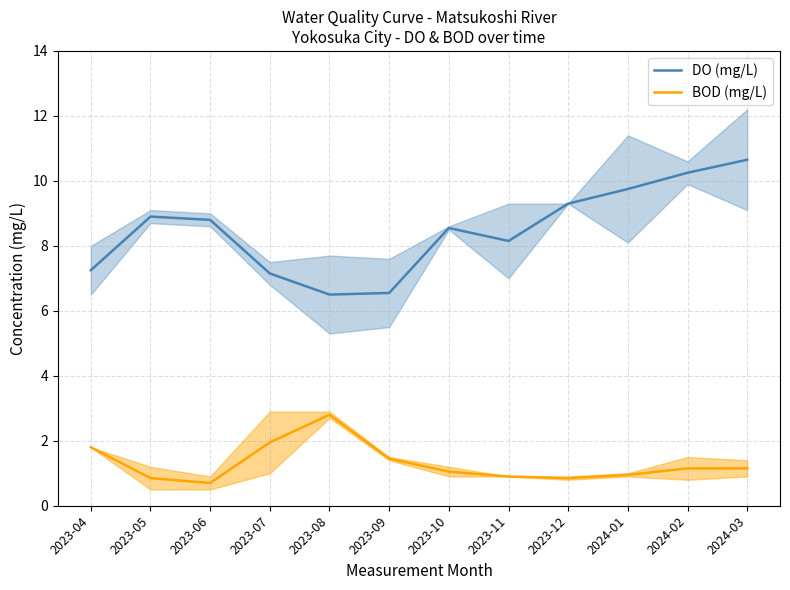

True or false: DO (mg/L) and BOD (mg/L) intersect in this chart.

False